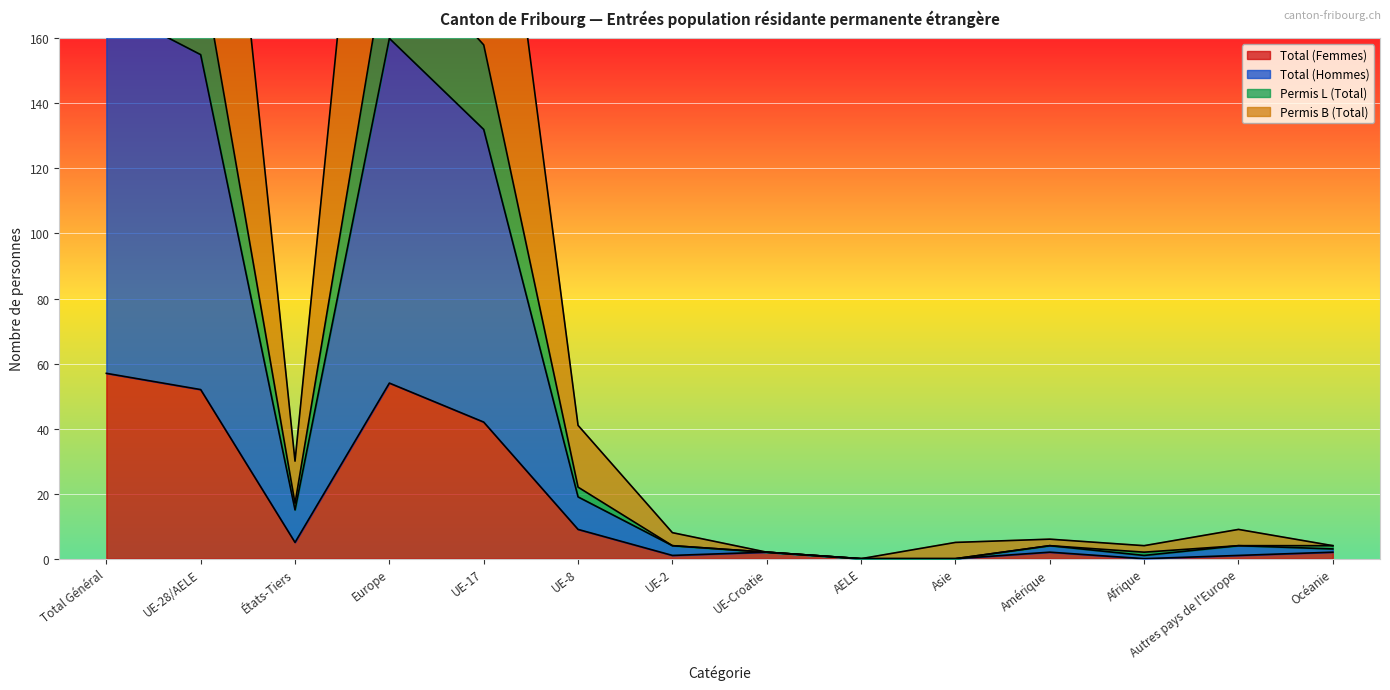

At which label is Permis B (Total) closest to 170?

UE-17